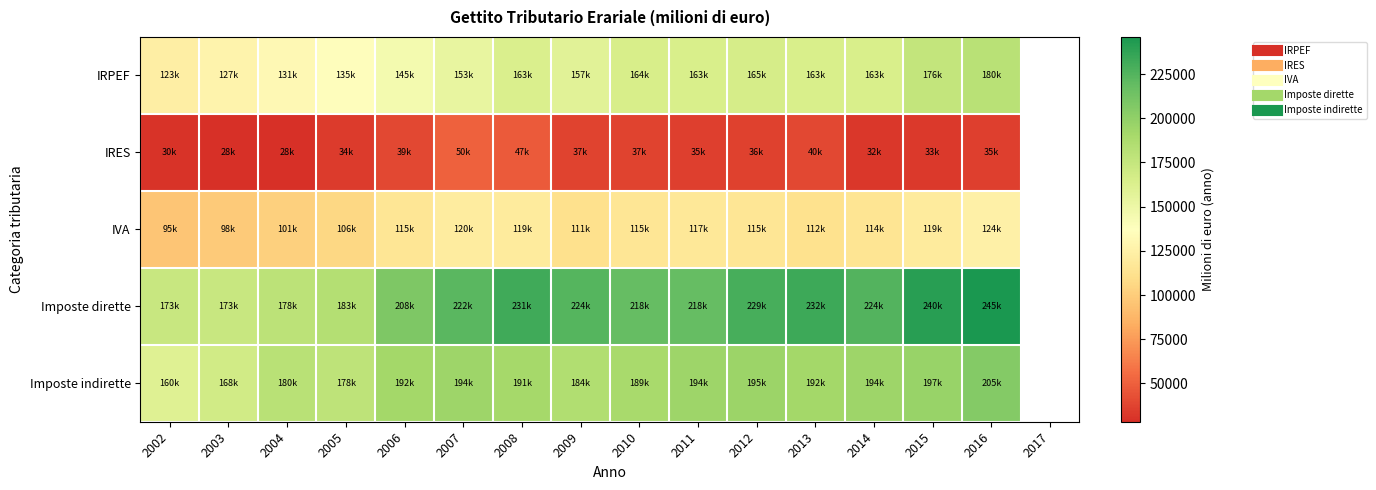

Between 2011 and 2003, which is larger?

2011